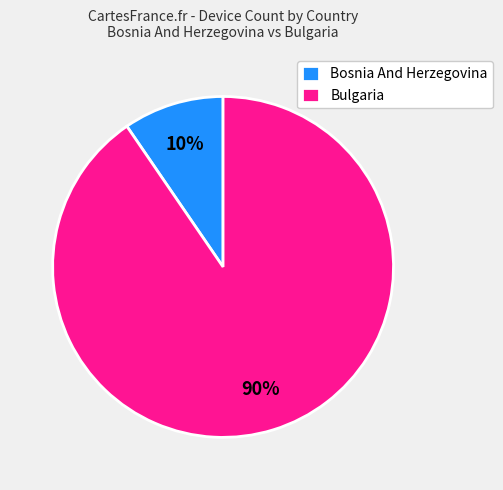

What is the largest slice in the pie chart?

Bulgaria